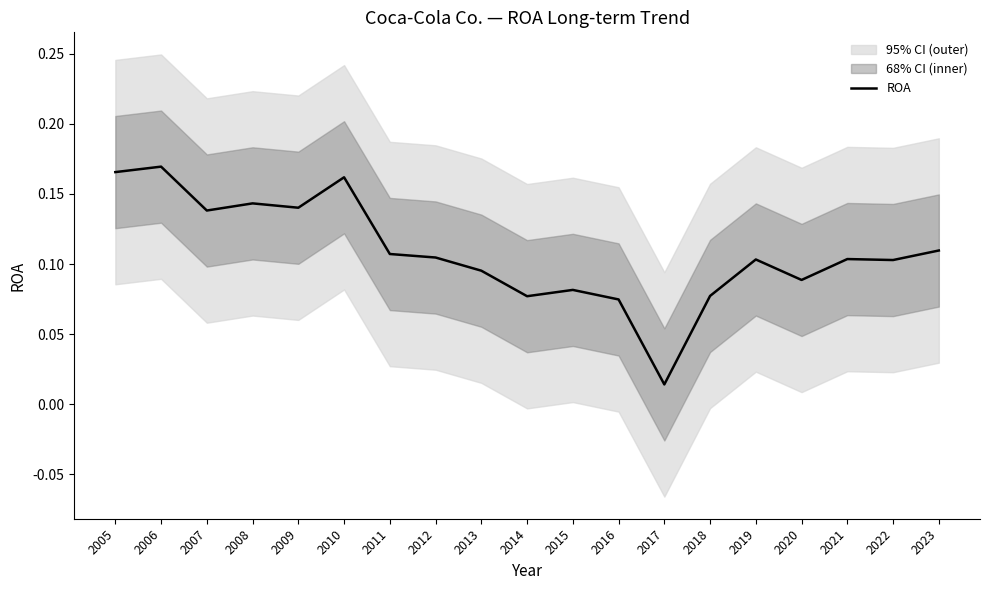

Between 2020 and 2013, which is larger?

2013